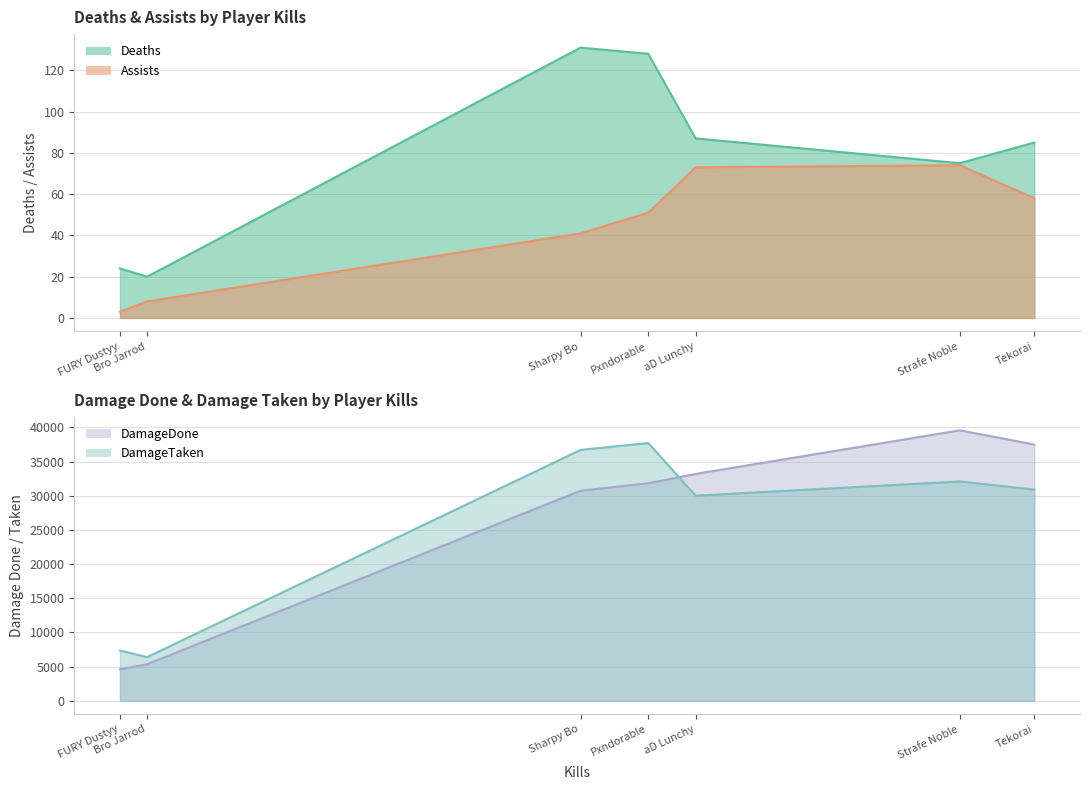

True or false: DamageDone and Assists cross at least once.

False